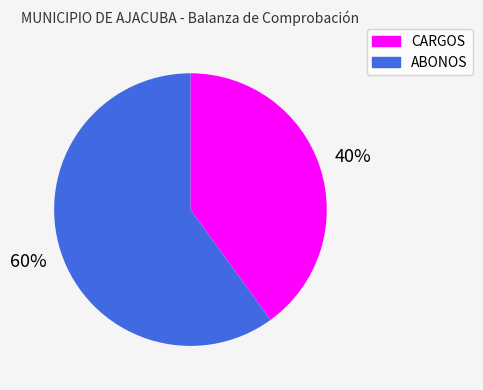

What percentage is the ABONOS slice, to the nearest percent?

60%